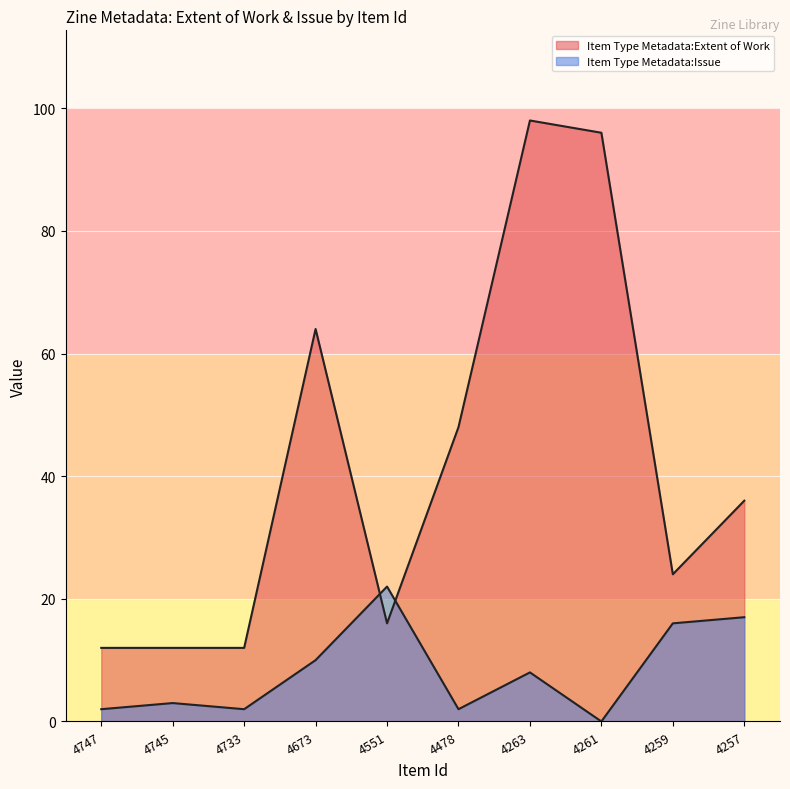

How many series are shown in this chart?

2